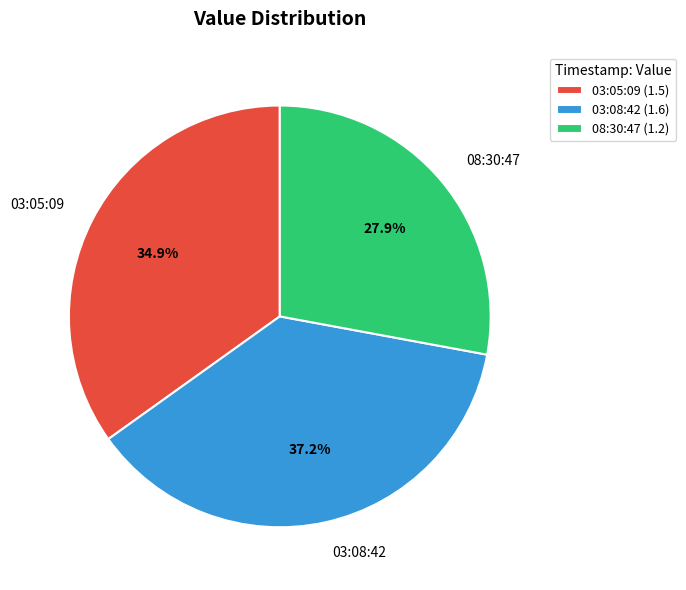

Is there any slice that represents more than half of the pie?

No